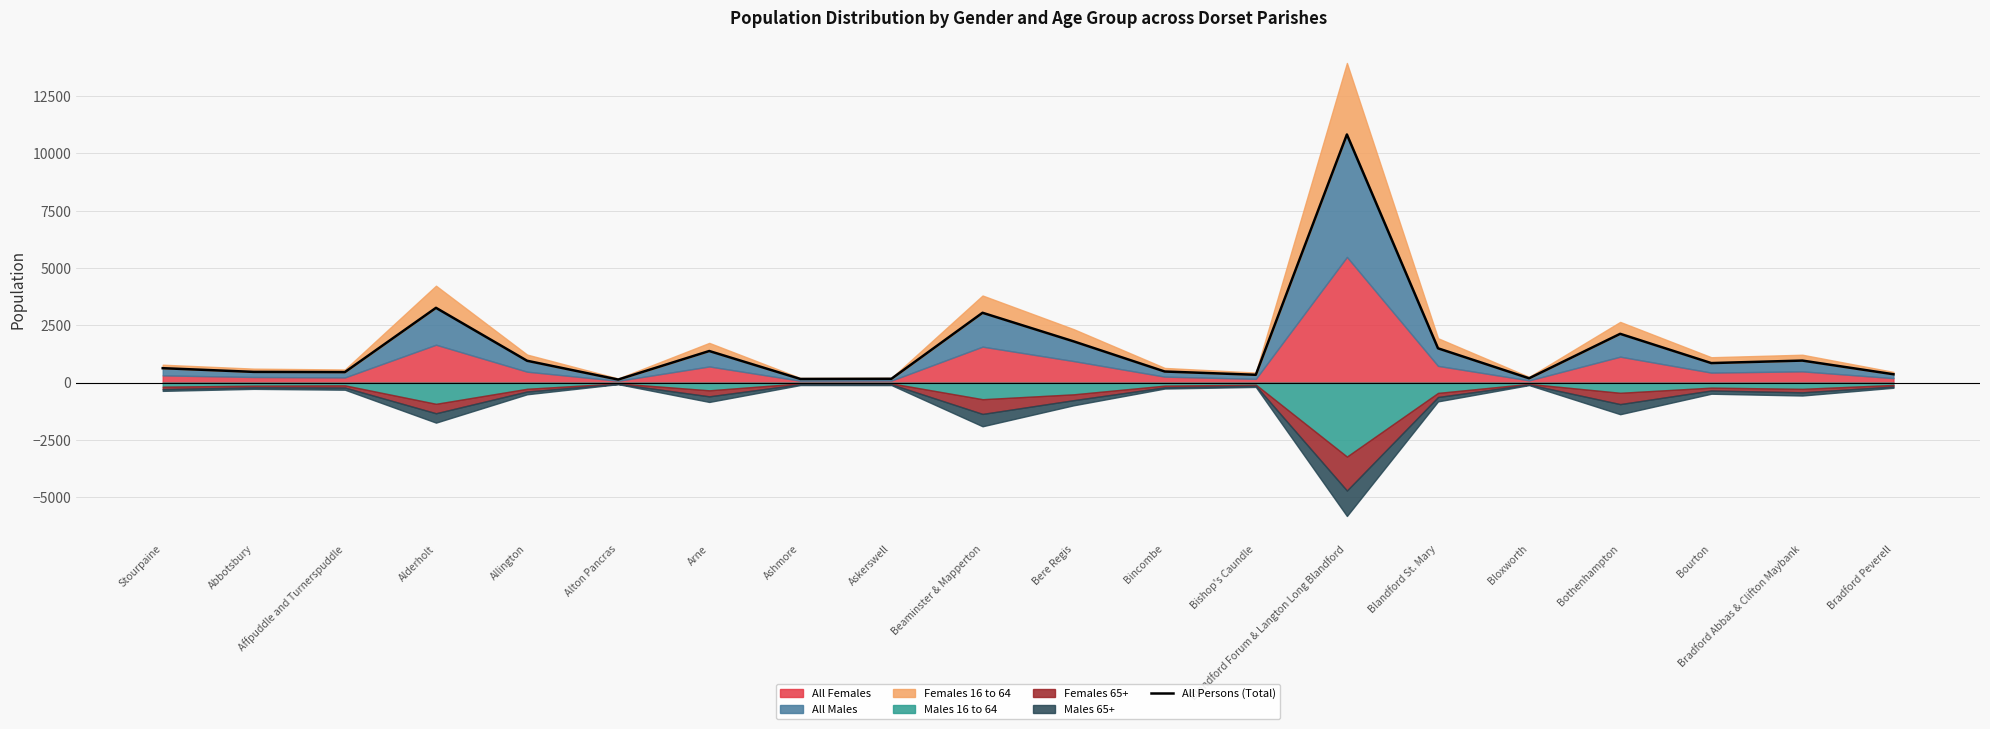

Reading left to right, what are all the values shown in this chart?

Stourpaine=629	Abbotsbury=468	Affpuddle and Turnerspuddle=458	Alderholt=3262	Allington=953	Alton Pancras=133	Arne=1378	Ashmore=159	Askerswell=167	Beaminster & Mapperton=3046	Bere Regis=1799	Bincombe=484	Bishop's Caundle=341	Blandford Forum & Langton Long Blandford=10824	Blandford St. Mary=1496	Bloxworth=188	Bothenhampton=2128	Bourton=852	Bradford Abbas & Clifton Maybank=961	Bradford Peverell=364